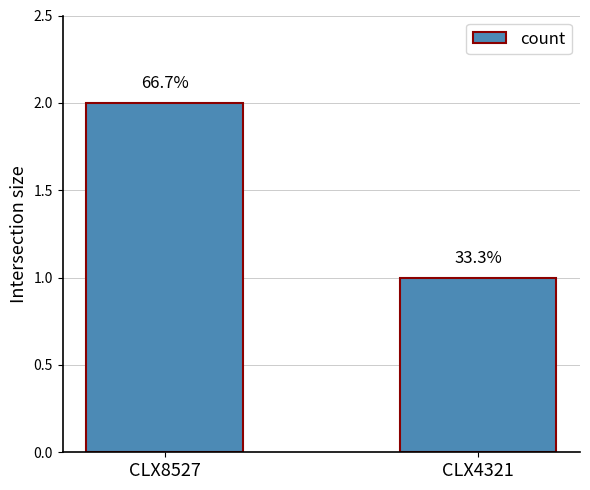

What is the change in value from CLX8527 to CLX4321?

-1